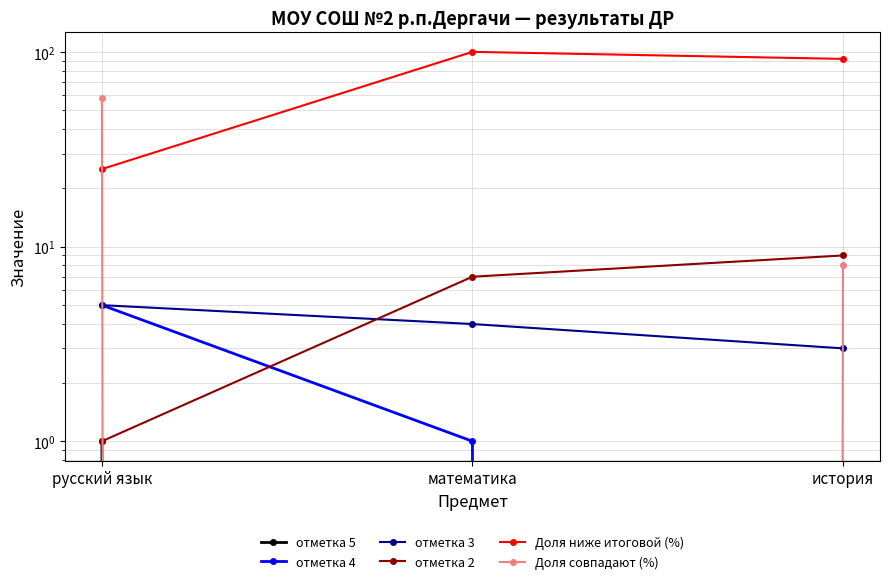

What are all the series names shown in the legend?

отметка 5, отметка 4, отметка 3, отметка 2, Доля ниже итоговой (%), Доля совпадают (%)